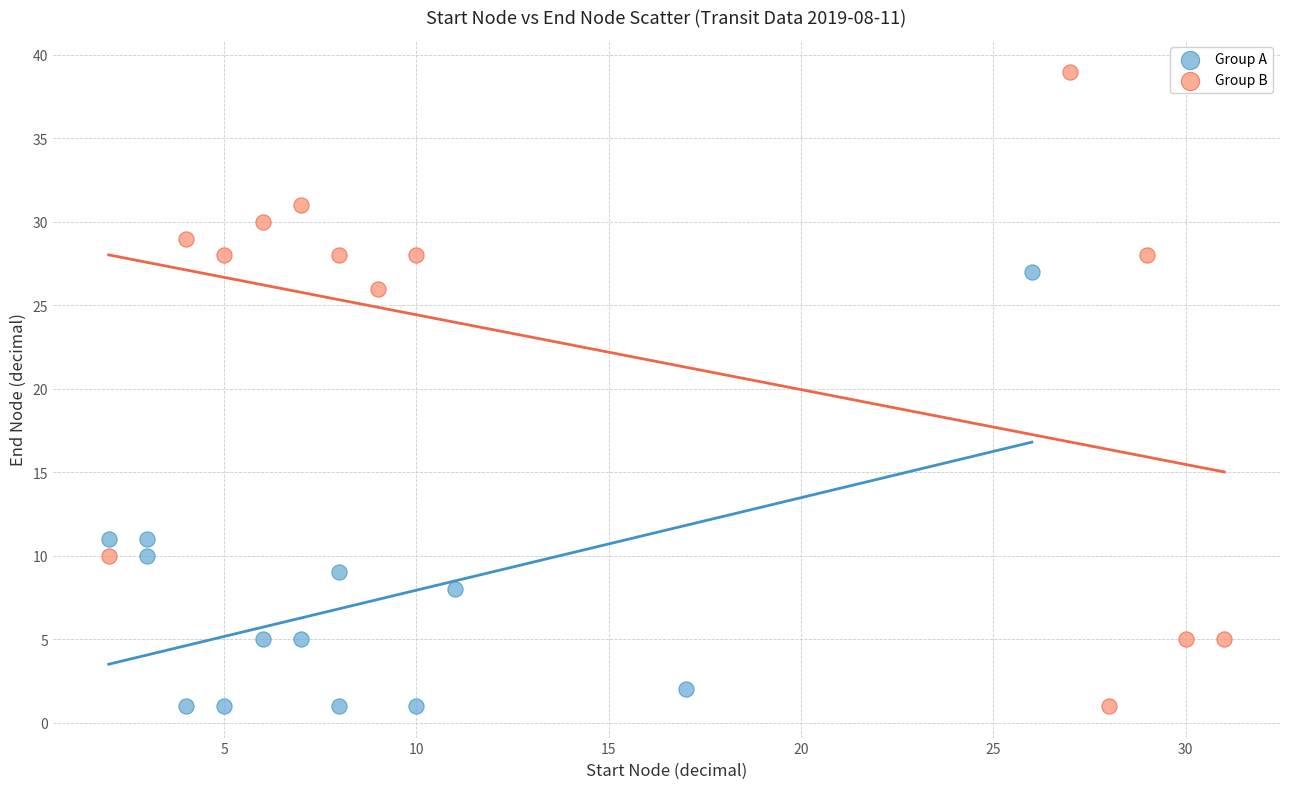

Which series reaches the maximum Y coordinate?

Group B